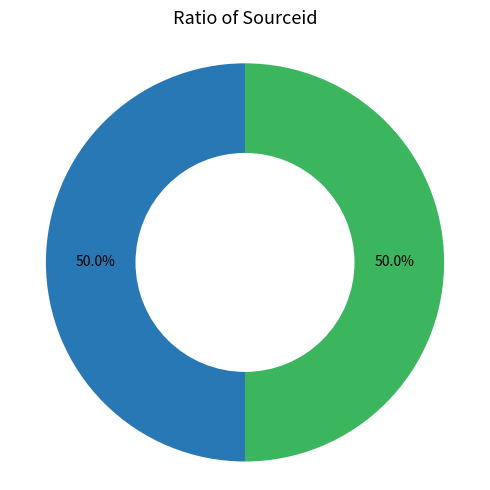

To the nearest percent, what is the combined percentage of 2 and 1?

100%